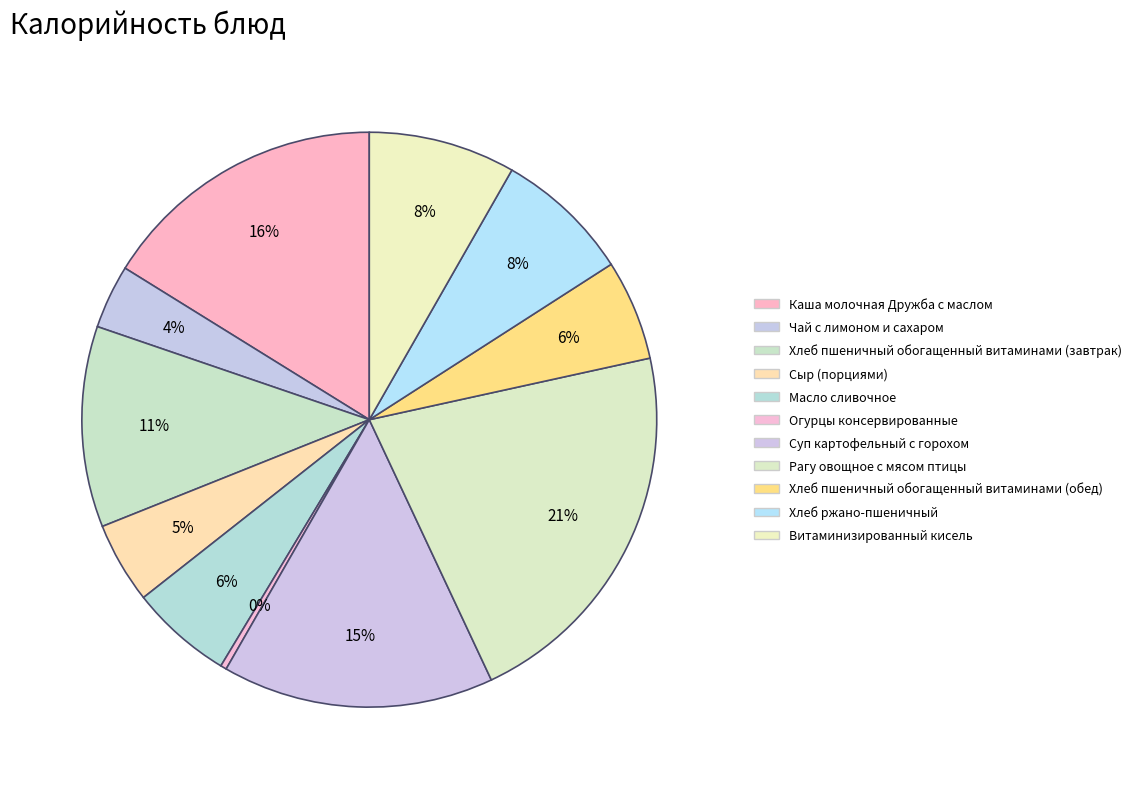

What is the change in value from Хлеб пшеничный обогащенный витаминами (завтрак) to Суп картофельный с горохом?

+45.7